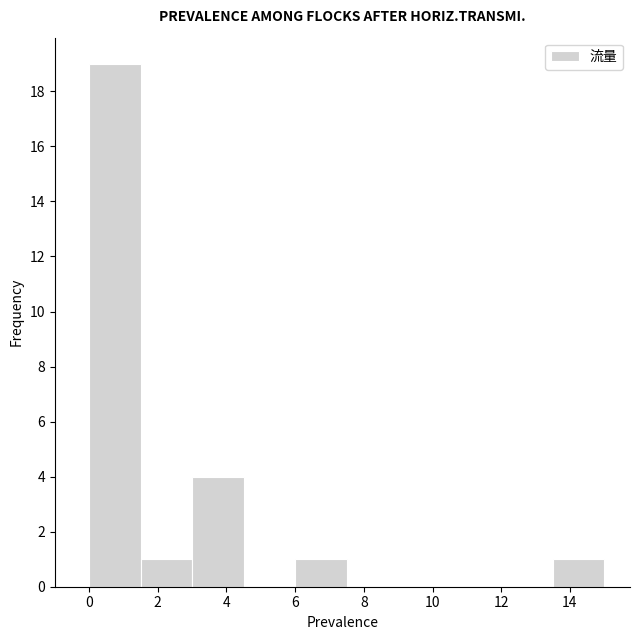

How tall is the bar that spans 13.5 to 15.0 on the x-axis? Neither the bar edges nor the heights are printed on the chart, so give them approximately, as read against the axes.

1